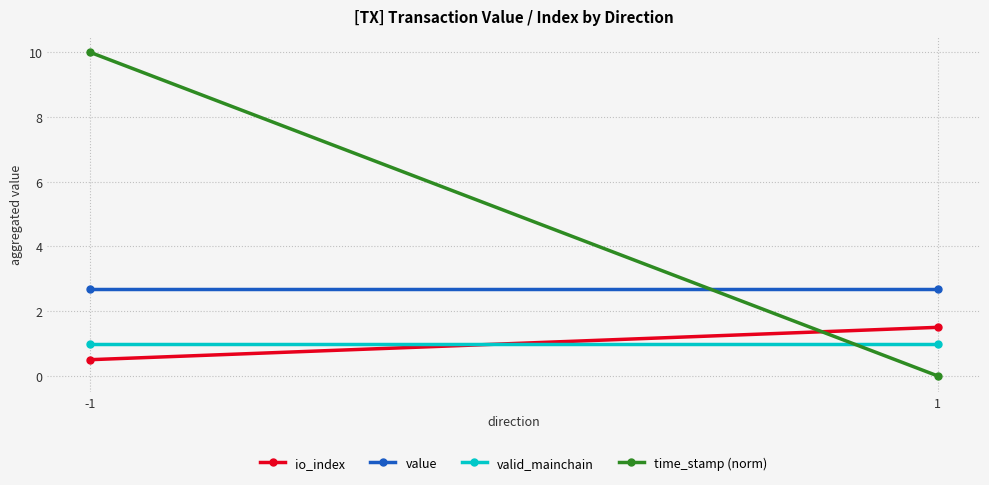

What is the difference between the highest and lowest values at 1?

2.7